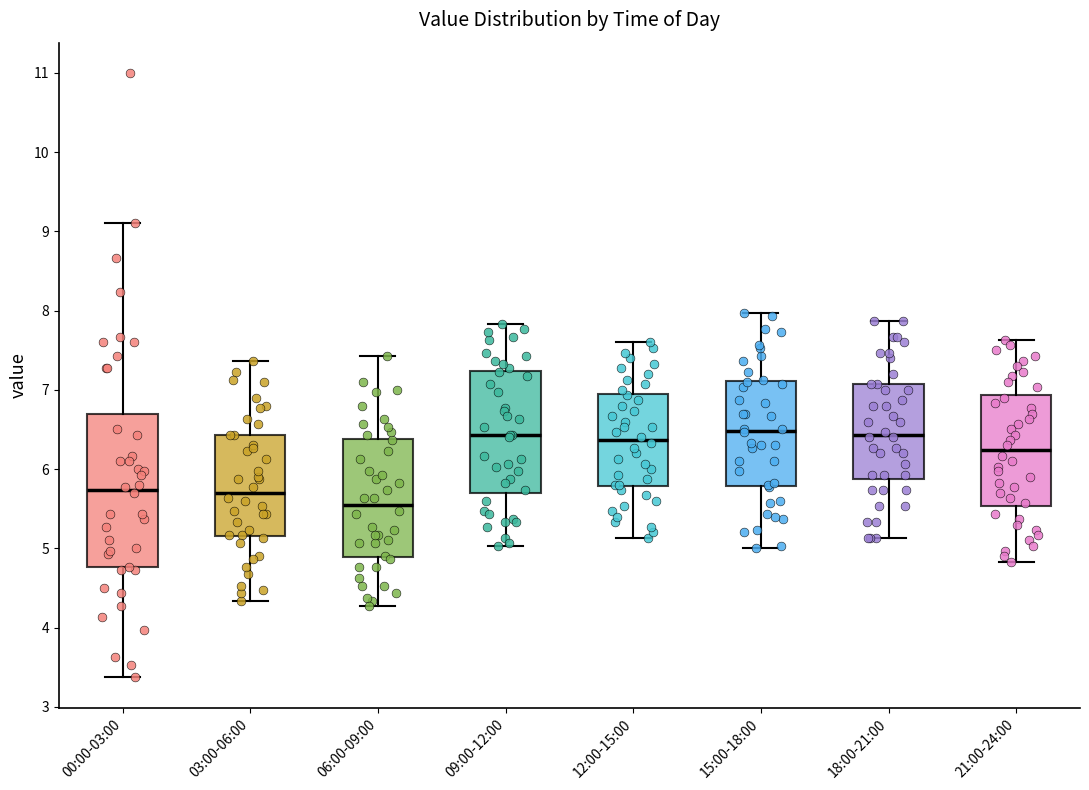

Which box is the tallest, from its lower edge to its upper edge?

00:00-03:00